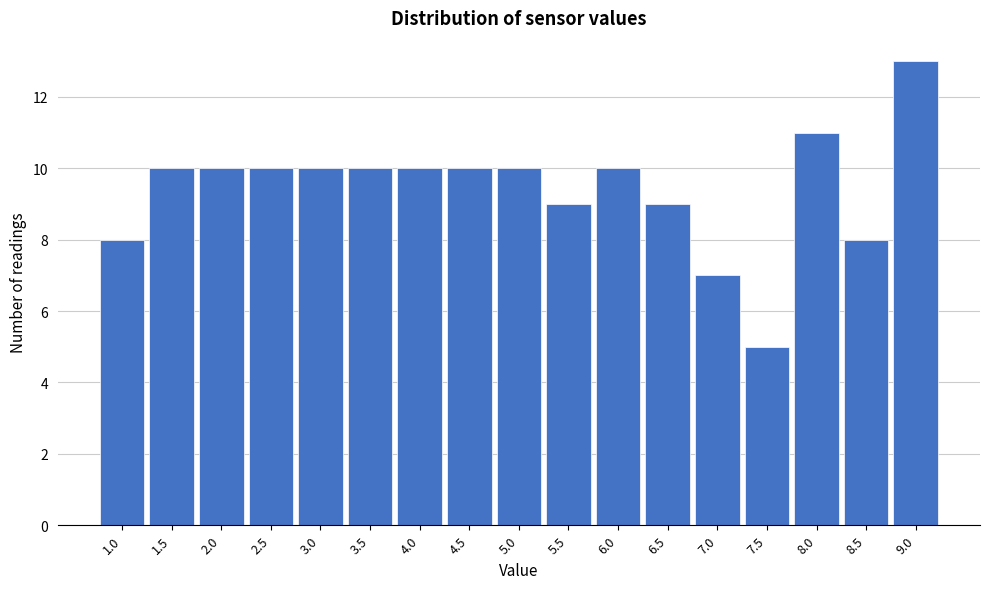

Reading left to right, list all the values displayed in this chart.

8	10	10	10	10	10	10	10	10	9	10	9	7	5	11	8	13